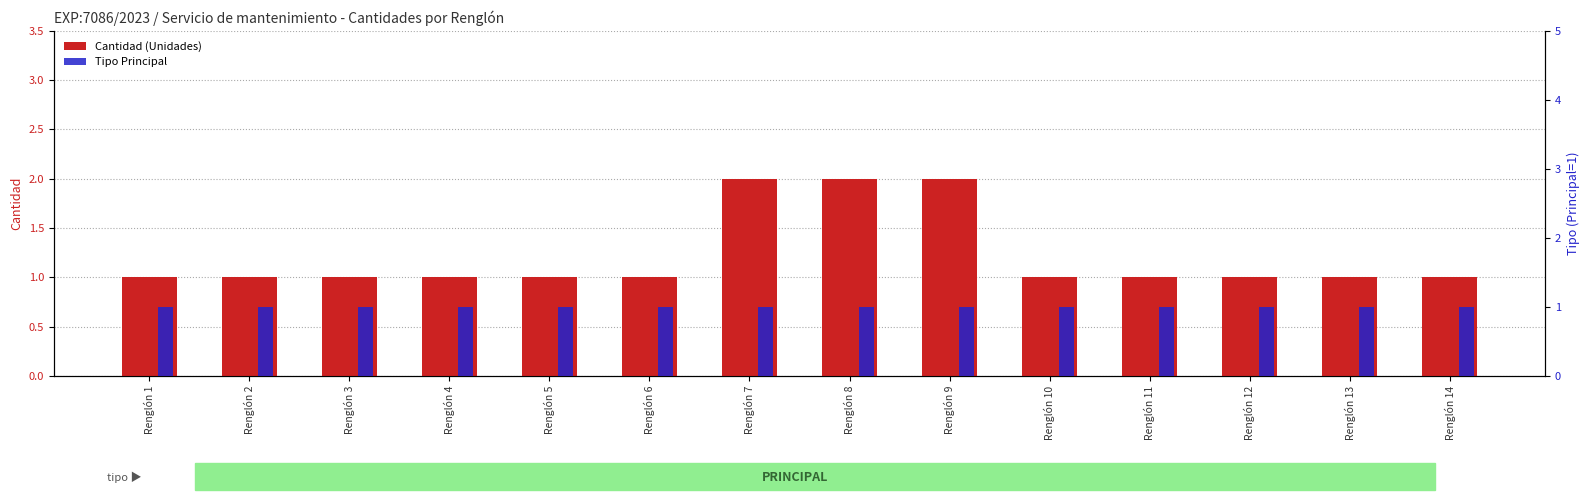

Reading left to right, extract all data points from this chart.

Cantidad (Unidades): Renglón 1=1	Renglón 2=1	Renglón 3=1	Renglón 4=1	Renglón 5=1	Renglón 6=1	Renglón 7=2	Renglón 8=2	Renglón 9=2	Renglón 10=1	Renglón 11=1	Renglón 12=1	Renglón 13=1	Renglón 14=1
Tipo Principal: Renglón 1=1	Renglón 2=1	Renglón 3=1	Renglón 4=1	Renglón 5=1	Renglón 6=1	Renglón 7=1	Renglón 8=1	Renglón 9=1	Renglón 10=1	Renglón 11=1	Renglón 12=1	Renglón 13=1	Renglón 14=1